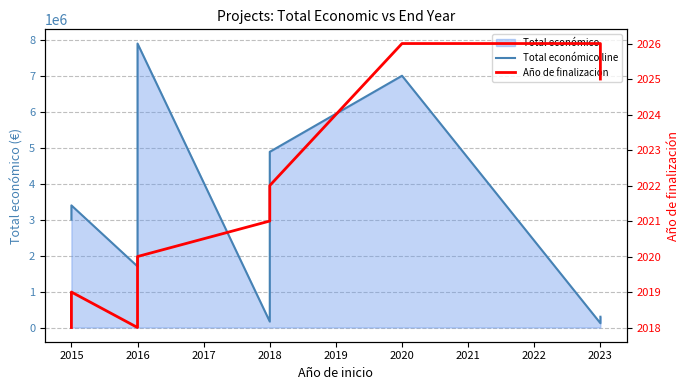

What is the highest value of the Total económico line series?

7895657